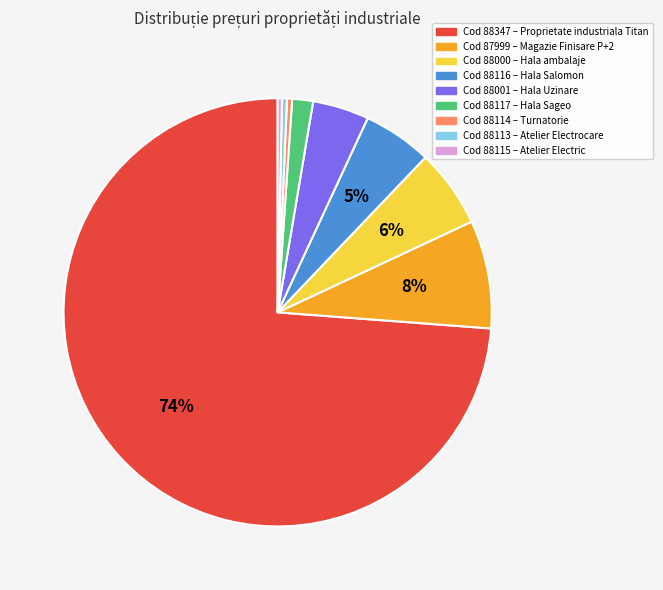

To the nearest percent, what is the average slice percentage?

11%